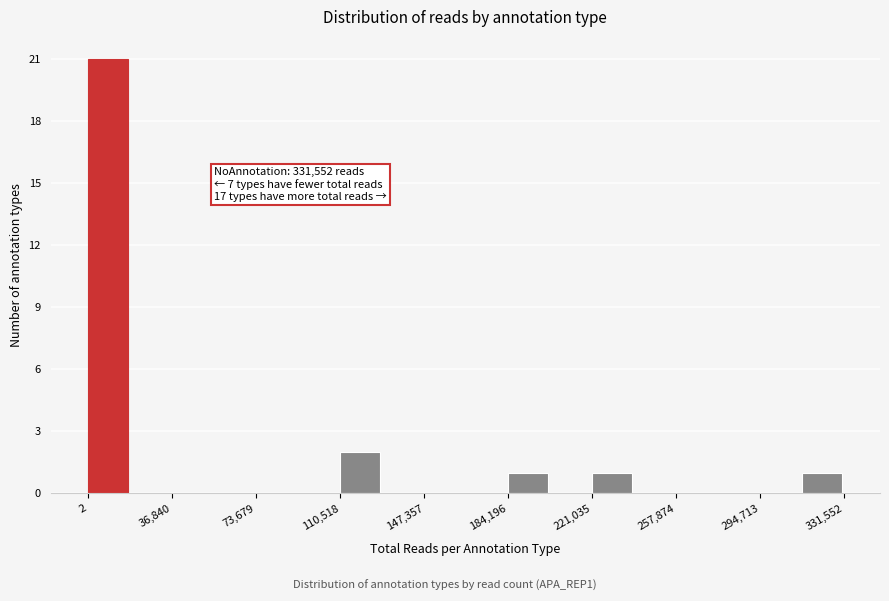

Read against the x-axis, roughly where is the centre of the tallest bar?

10000